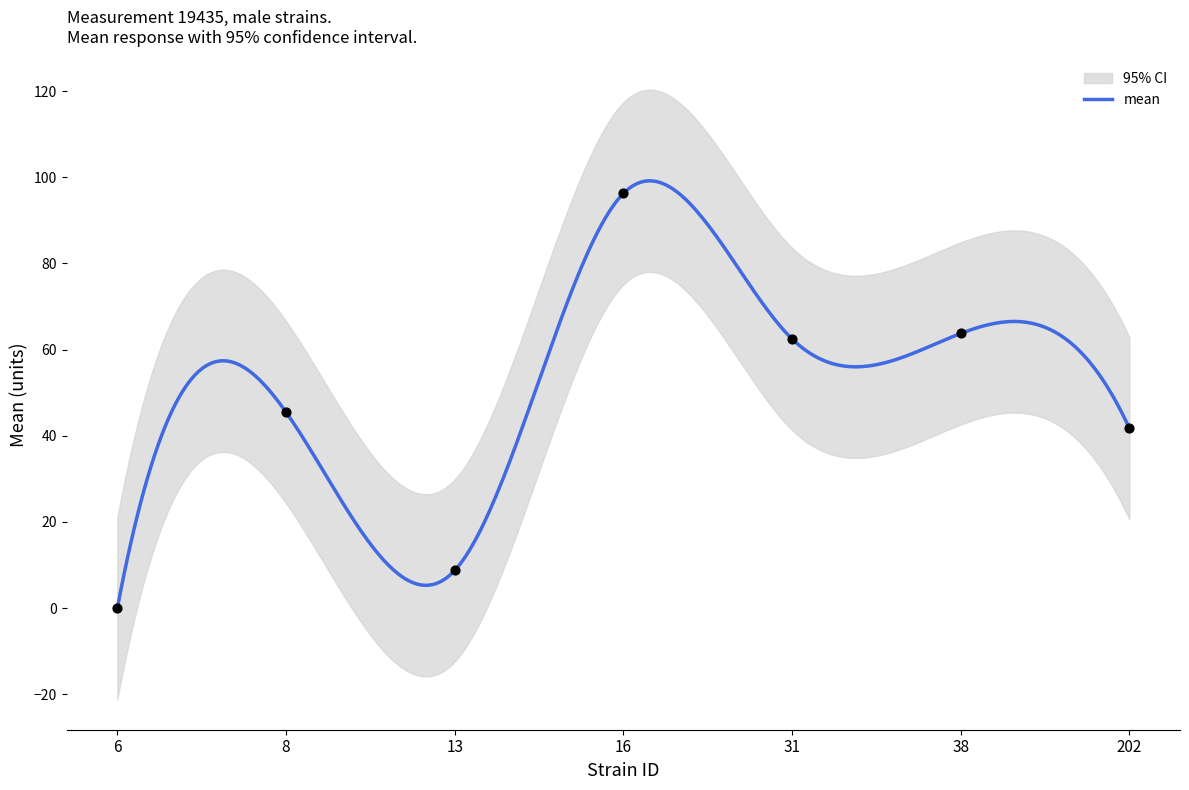

Is the value of uppercl at 6 greater than the value of lowercl at 13?

Yes